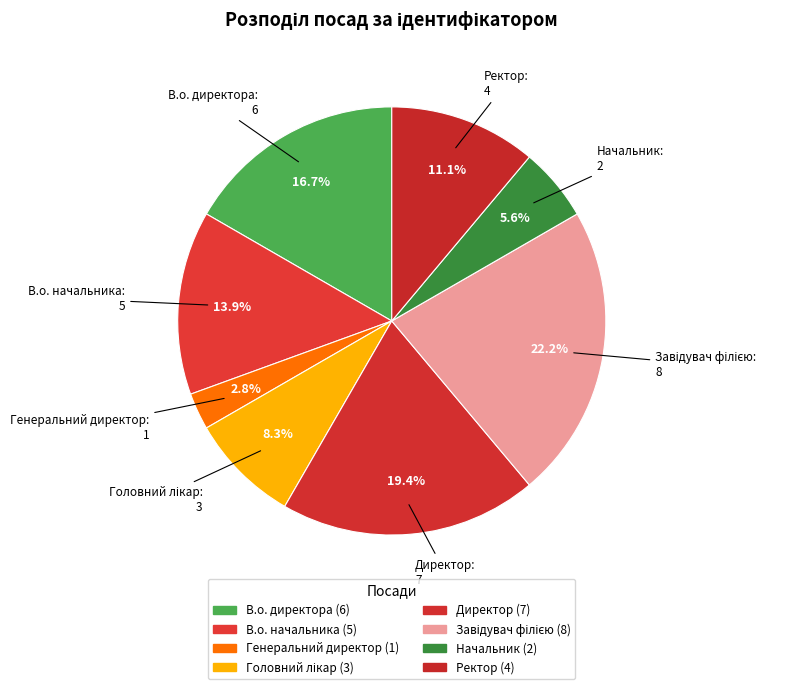

Which has a higher value, Ректор or В.о. директора?

В.о. директора